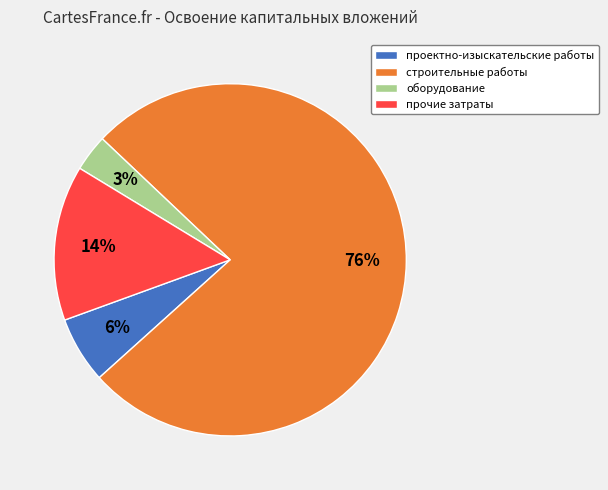

Which has a higher value, строительные работы or прочие затраты?

строительные работы